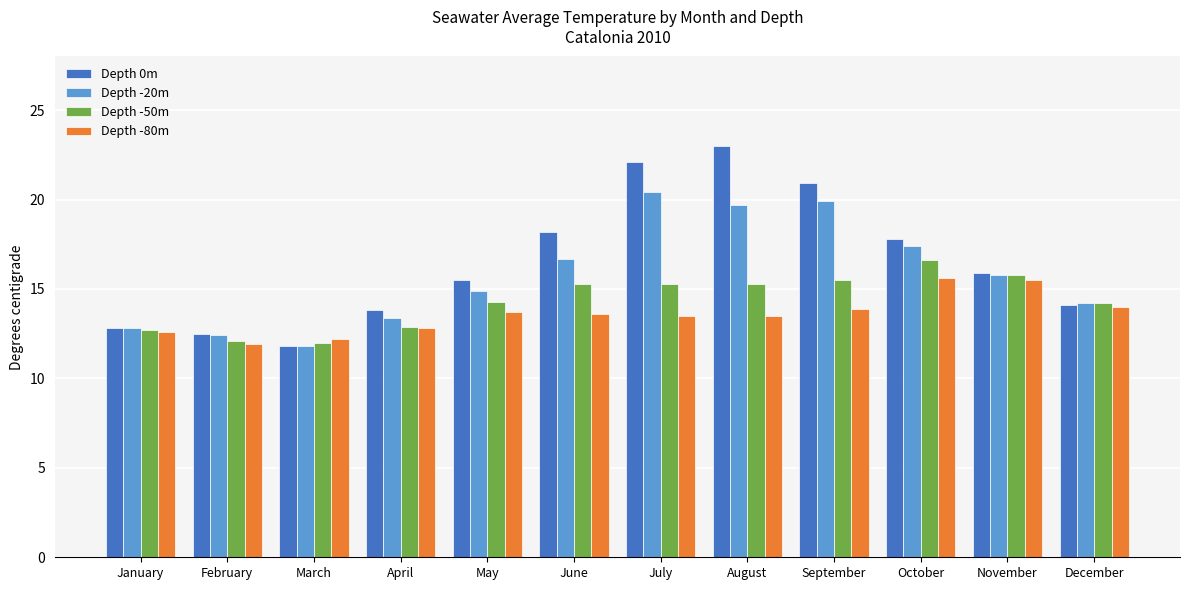

Where does the Depth -80m series first go above 13?

May